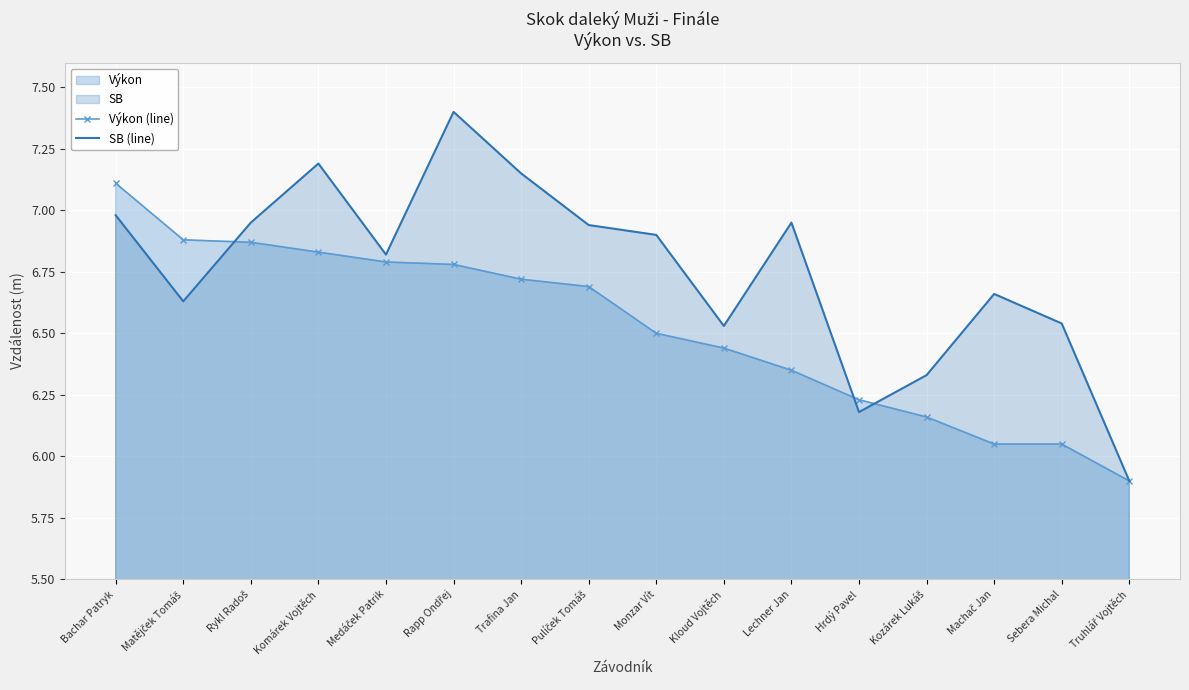

Reading right to left, extract all data points from this chart.

Výkon (line): Truhlář Vojtěch=5.9	Sebera Michal=6.0	Machač Jan=6.0	Kozárek Lukáš=6.2	Hrdý Pavel=6.2	Lechner Jan=6.3	Kloud Vojtěch=6.4	Monzar Vít=6.5	Pulíček Tomáš=6.7	Trafina Jan=6.7	Rapp Ondřej=6.8	Medáček Patrik=6.8	Komárek Vojtěch=6.8	Rykl Radoš=6.9	Matějček Tomáš=6.9	Bachar Patryk=7.1
SB (line): Truhlář Vojtěch=5.9	Sebera Michal=6.5	Machač Jan=6.7	Kozárek Lukáš=6.3	Hrdý Pavel=6.2	Lechner Jan=7.0	Kloud Vojtěch=6.5	Monzar Vít=6.9	Pulíček Tomáš=6.9	Trafina Jan=7.2	Rapp Ondřej=7.4	Medáček Patrik=6.8	Komárek Vojtěch=7.2	Rykl Radoš=7.0	Matějček Tomáš=6.6	Bachar Patryk=7.0